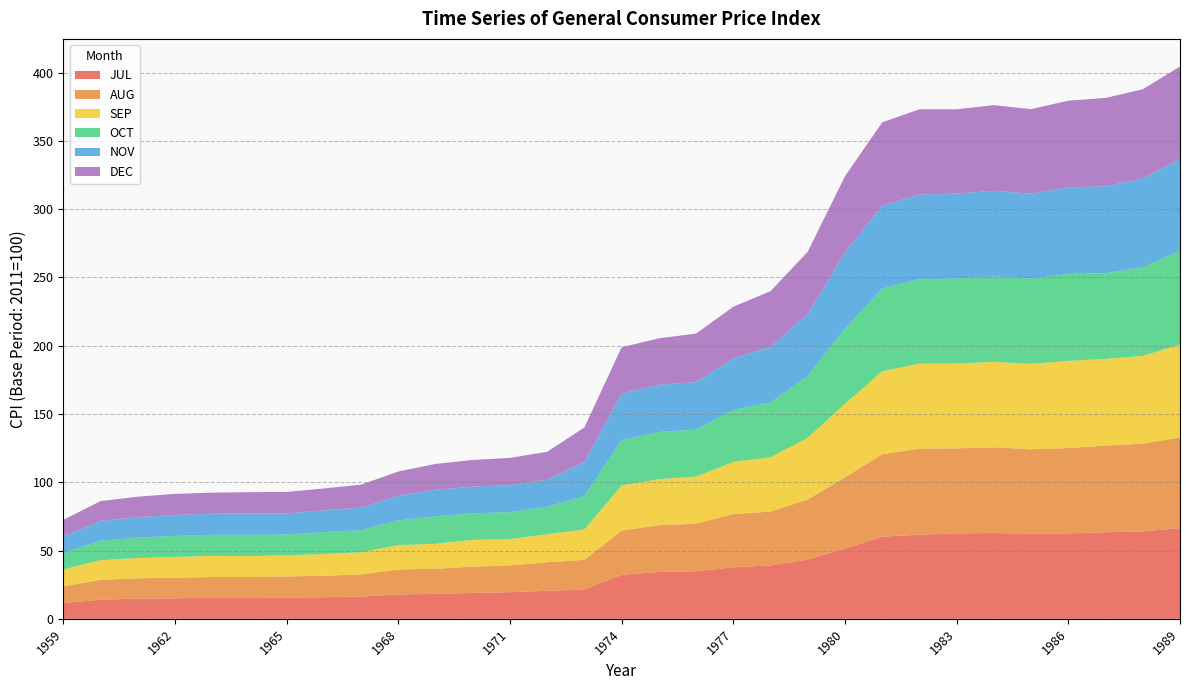

Reading right to left, extract all data points from this chart.

JUL: 66.5	64.0	63.4	62.6	62.4	62.8	62.6	61.6	60.2	51.5	43.4	39.1	37.7	34.9	34.3	32.2	21.5	20.5	19.5	19.0	18.2	17.9	16.3	15.8	15.5	15.3	15.4	15.1	14.8	14.0	11.7
AUG: 66.4	64.3	63.5	62.5	61.8	62.8	62.3	63.1	60.3	52.2	44.0	39.4	39.0	34.8	34.2	32.4	21.8	21.0	19.6	19.2	18.4	18.2	16.2	15.7	15.5	15.3	15.2	15.1	14.9	14.5	12.2
SEP: 67.9	64.3	63.4	63.8	62.5	62.6	62.1	62.1	60.7	53.8	45.1	39.7	38.2	34.4	33.8	33.0	22.2	20.5	19.3	19.6	18.3	17.9	16.3	15.9	15.4	15.3	15.5	15.2	14.8	14.4	12.3
OCT: 68.6	64.7	62.8	63.7	62.5	62.5	62.2	61.9	60.6	55.0	45.2	40.2	37.9	34.5	34.5	33.3	24.4	20.0	19.7	19.5	20.1	18.1	16.2	16.0	15.2	15.5	15.4	15.4	14.9	14.3	12.1
NOV: 67.5	65.1	63.7	63.4	62.2	62.7	62.3	62.0	60.8	55.8	45.3	40.7	37.8	34.9	34.5	34.0	25.0	19.9	19.8	19.5	19.5	18.0	16.4	16.0	15.5	15.7	15.4	15.4	15.0	14.5	11.9
DEC: 67.5	65.4	64.7	63.5	61.9	62.7	61.7	62.5	61.0	55.9	45.8	40.8	37.9	35.4	34.1	33.9	25.3	20.4	20.0	19.5	18.9	17.9	16.8	16.0	15.7	15.6	15.5	15.4	15.1	14.5	12.2